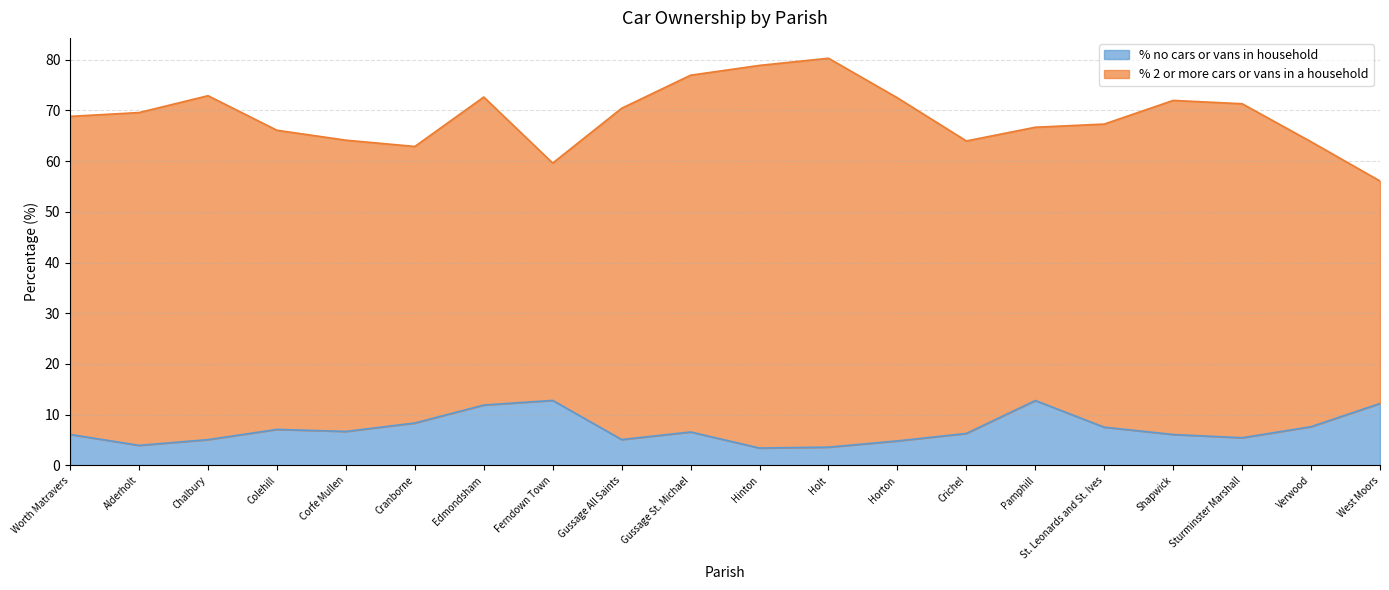

At which label does the data first exceed 6?

Worth Matravers